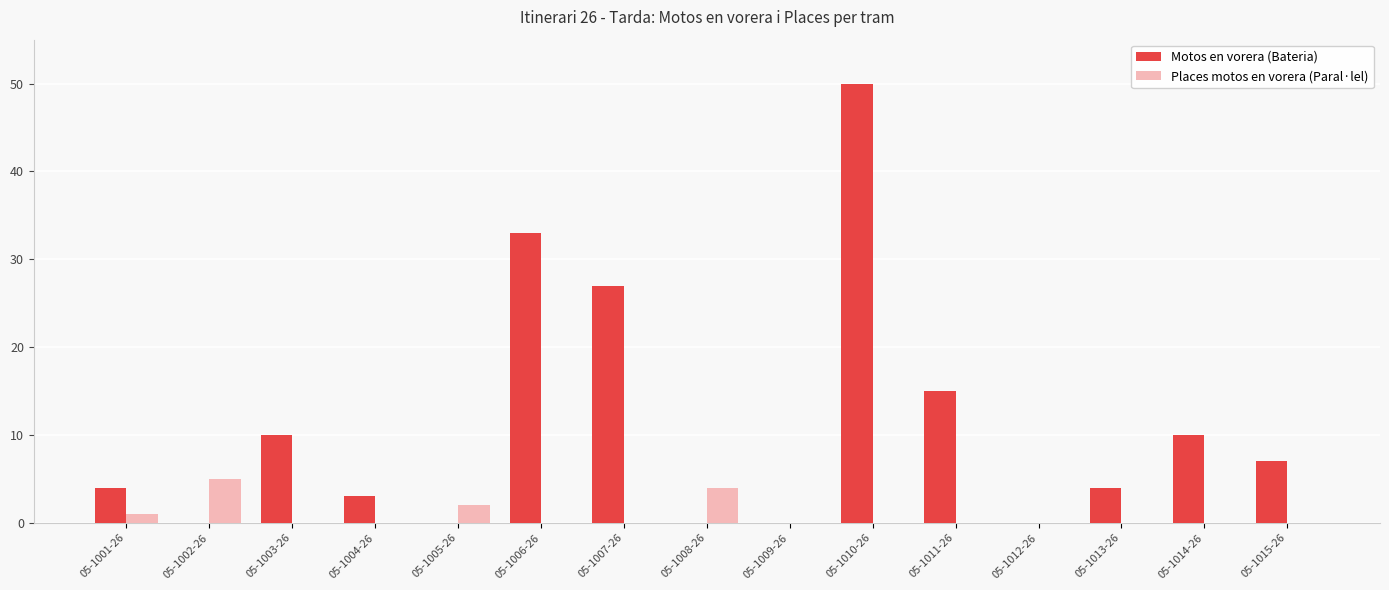

The value of Places motos en vorera (Paral·lel) at 05-1006-26 is -3. True or false?

False